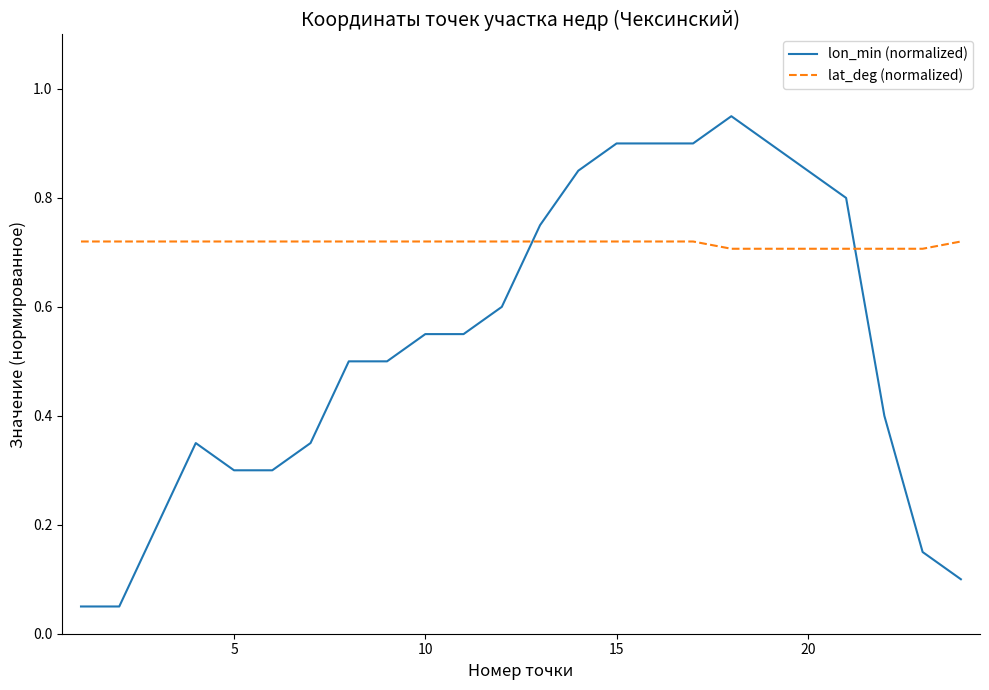

Does the chart have visible grid lines?

No